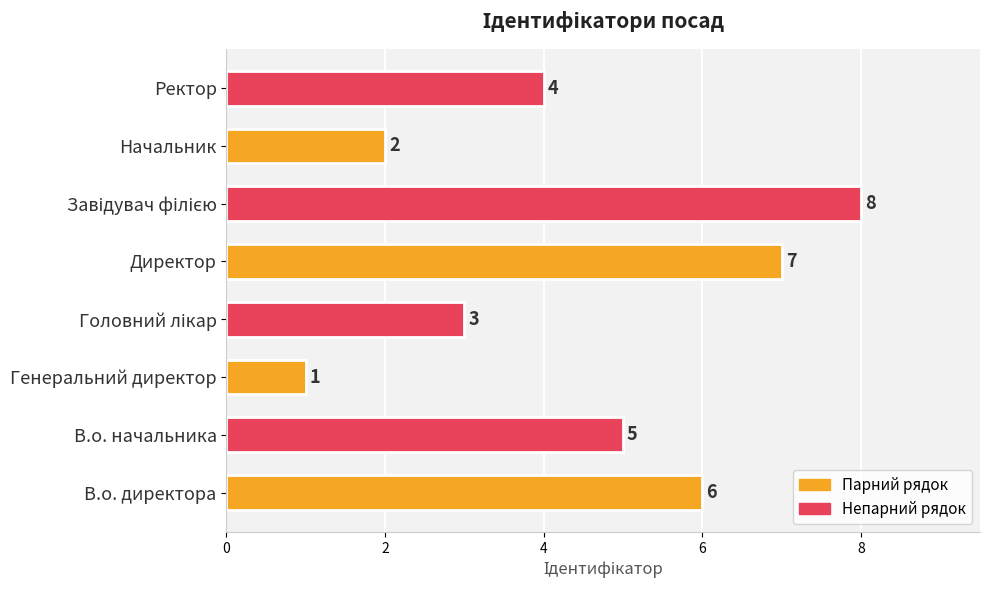

What is the difference between the values at Начальник and В.о. начальника?

3